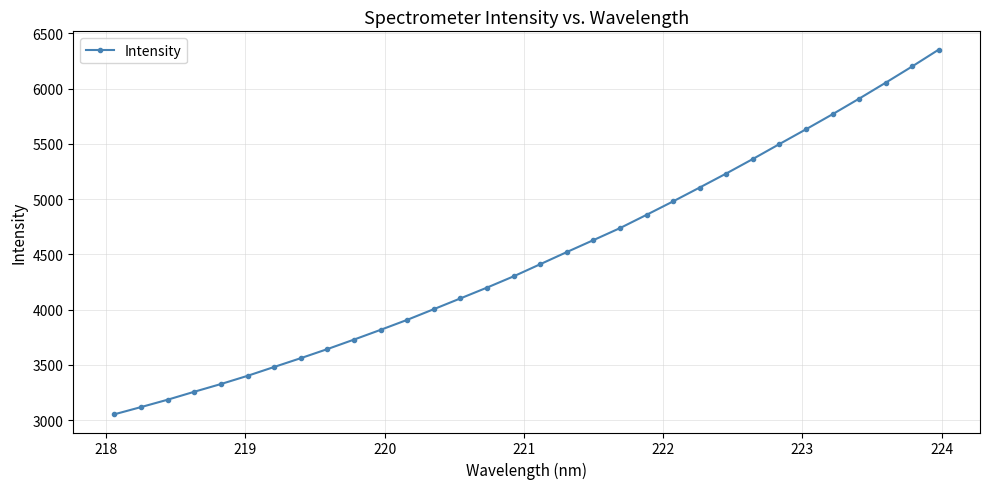

Reading right to left, extract all data points from this chart.

6352.3	6200.0	6052.5	5908.1	5767.3	5631.2	5497.5	5362.4	5231.2	5104.4	4979.1	4857.3	4737.0	4628.3	4520.5	4410.5	4300.9	4199.1	4101.3	4004.0	3907.4	3816.9	3728.8	3642.8	3560.8	3481.2	3401.0	3326.8	3257.0	3185.2	3118.4	3053.2